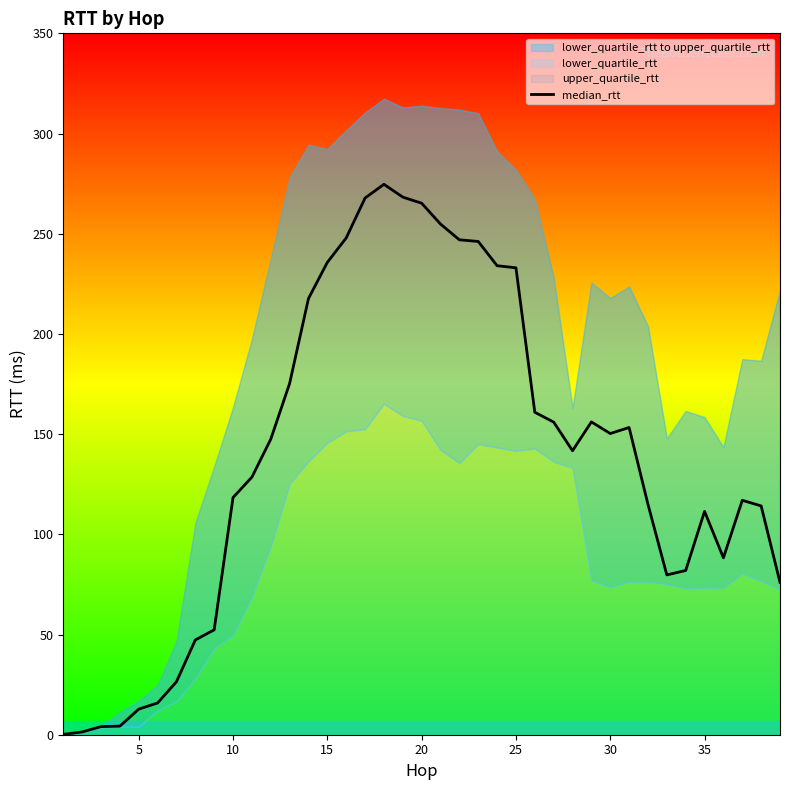

What is the maximum value for median_rtt?

274.7